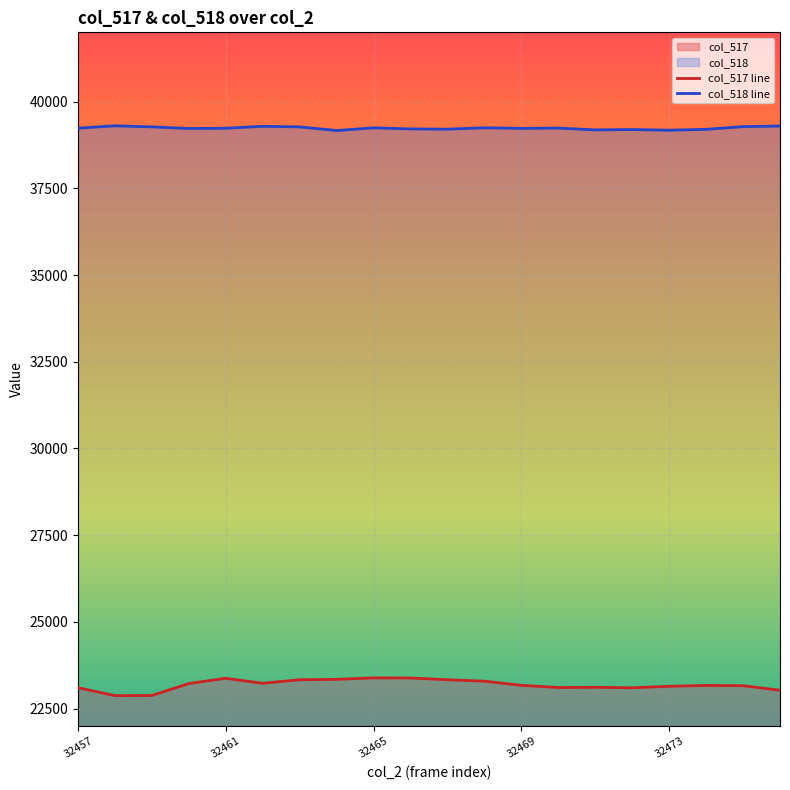

True or false: col_517 and col_518 intersect in this chart.

False